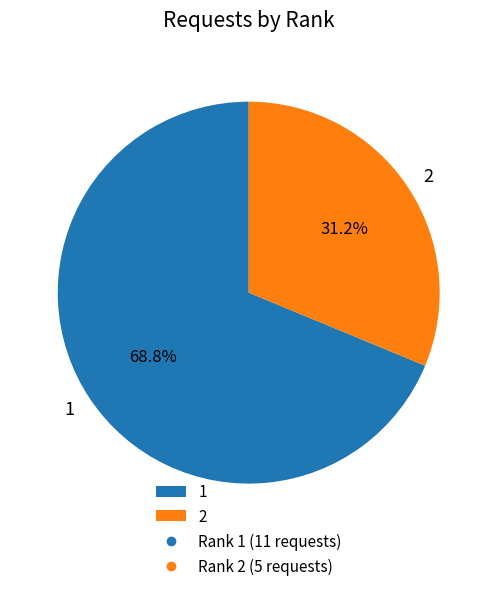

What is the ratio of the value at 1 to the value at 2?

2.2